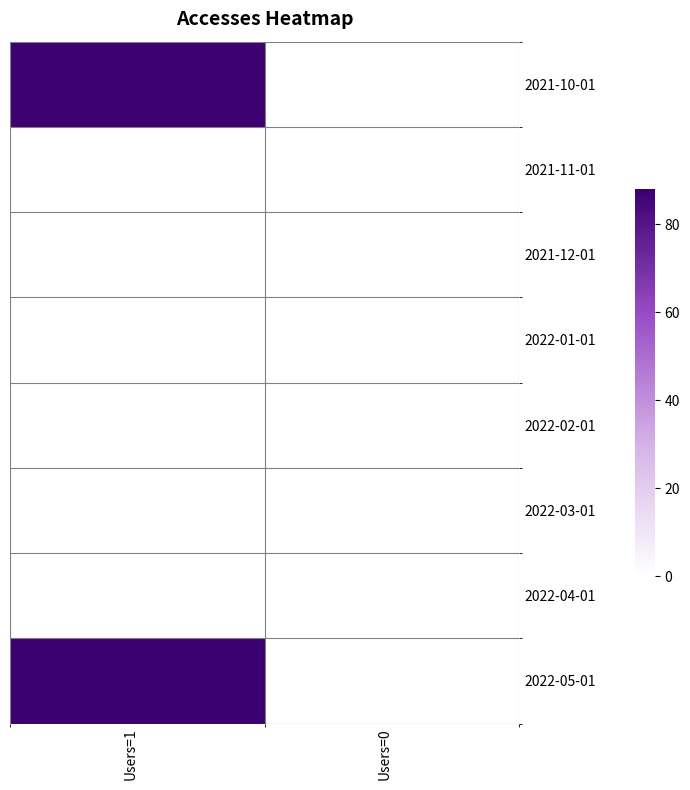

Reading left to right, list all the values displayed in this chart.

2021-10-01: Users=1=87	Users=0=0
2021-11-01: Users=1=0	Users=0=0
2021-12-01: Users=1=0	Users=0=0
2022-01-01: Users=1=0	Users=0=0
2022-02-01: Users=1=0	Users=0=0
2022-03-01: Users=1=0	Users=0=0
2022-04-01: Users=1=0	Users=0=0
2022-05-01: Users=1=88	Users=0=0